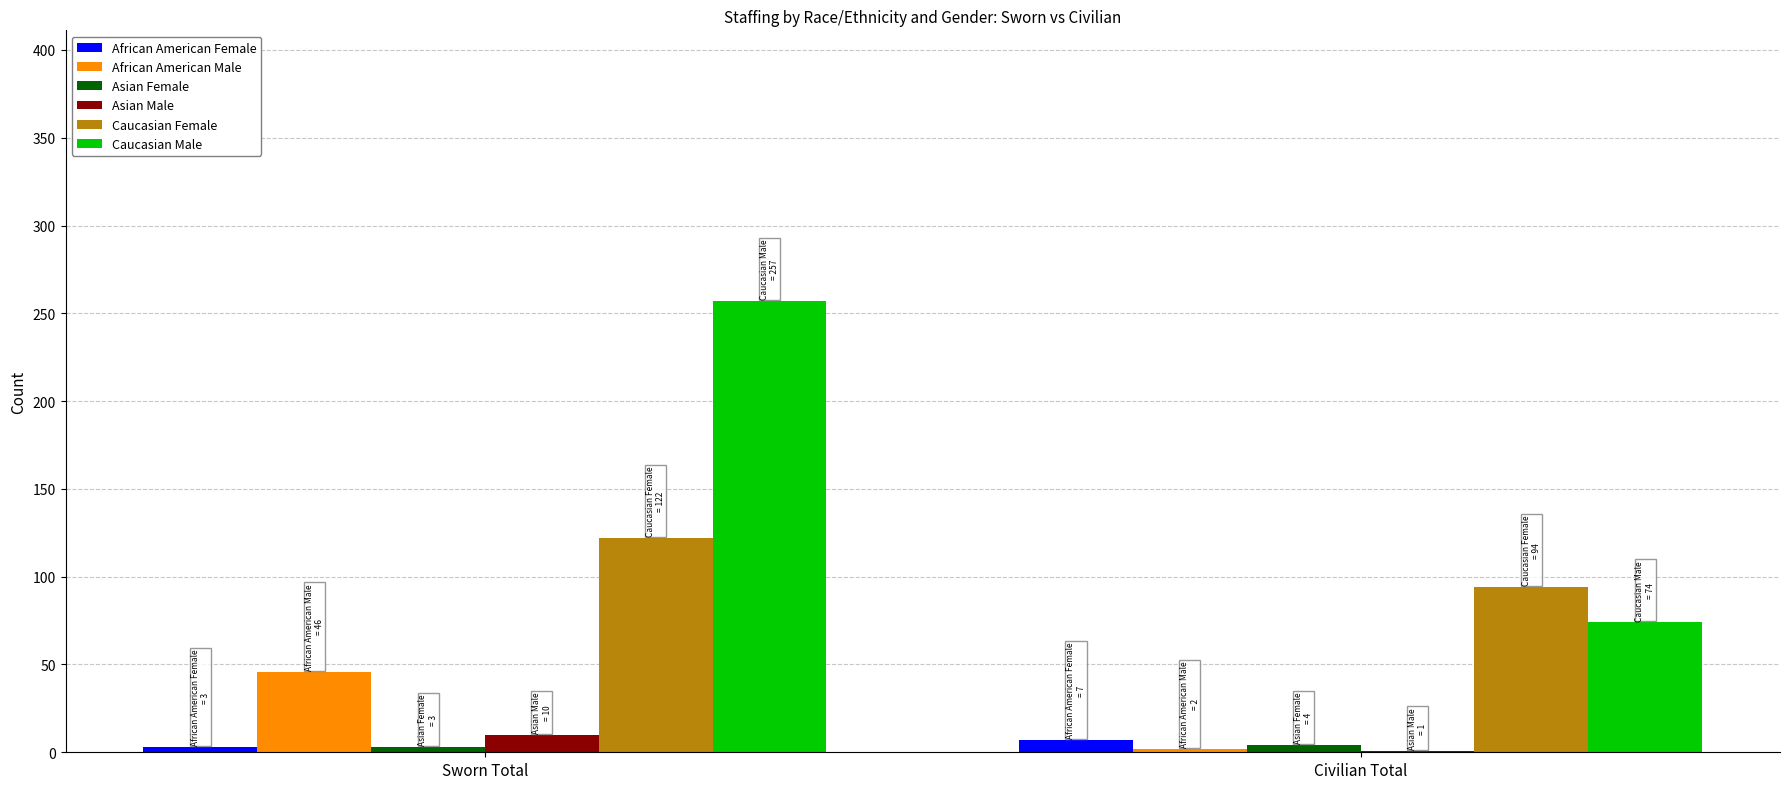

The African American Male series shows 46 at Sworn Total. True or false?

True